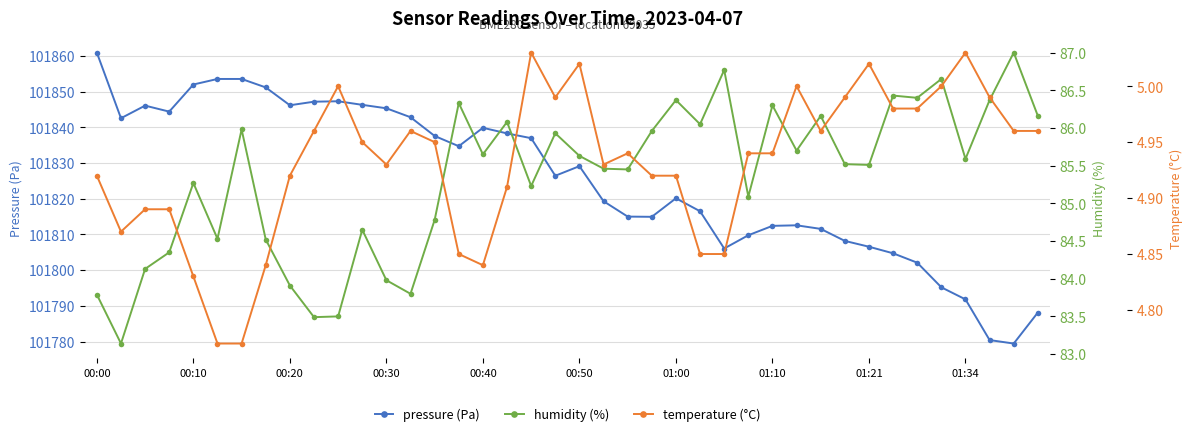

What is the maximum value for pressure (Pa)?

101860.9